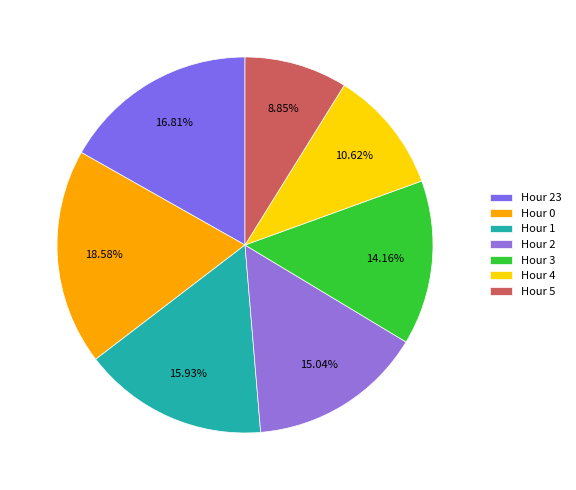

Do Hour 1 and Hour 5 together represent more than half of the pie?

No